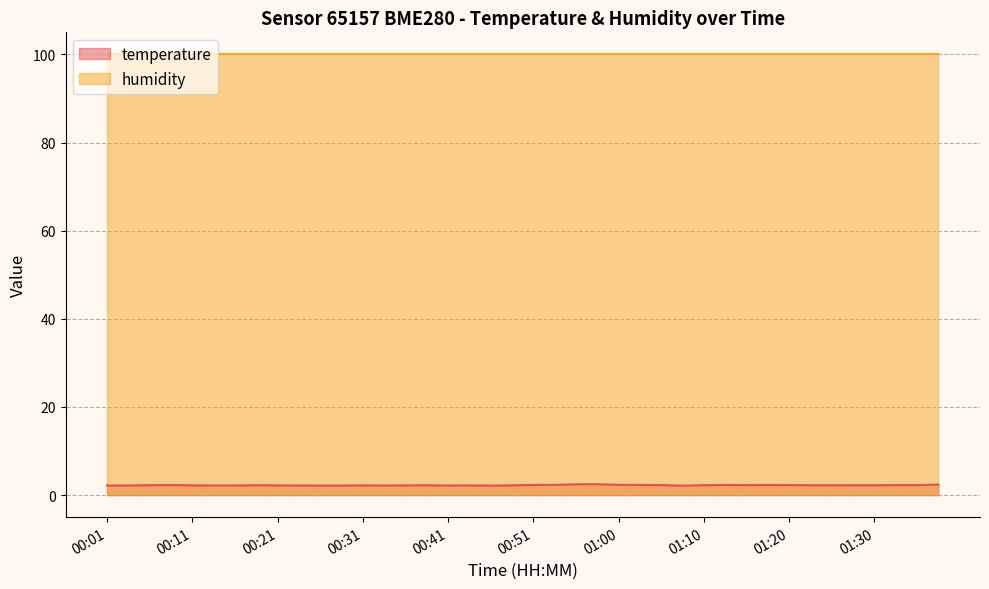

True or false: the data shows 0.6 at 00:55.

False